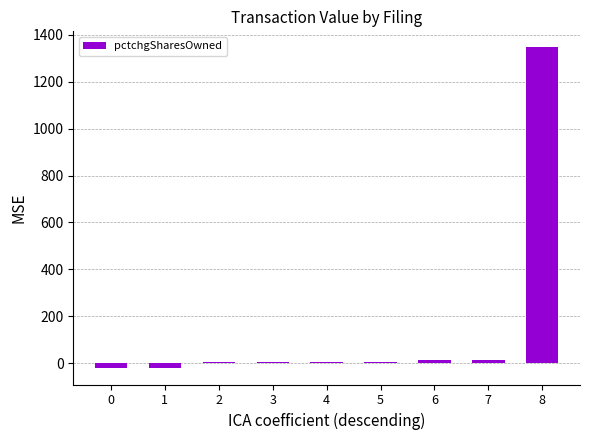

What is the sum of all values?

1353